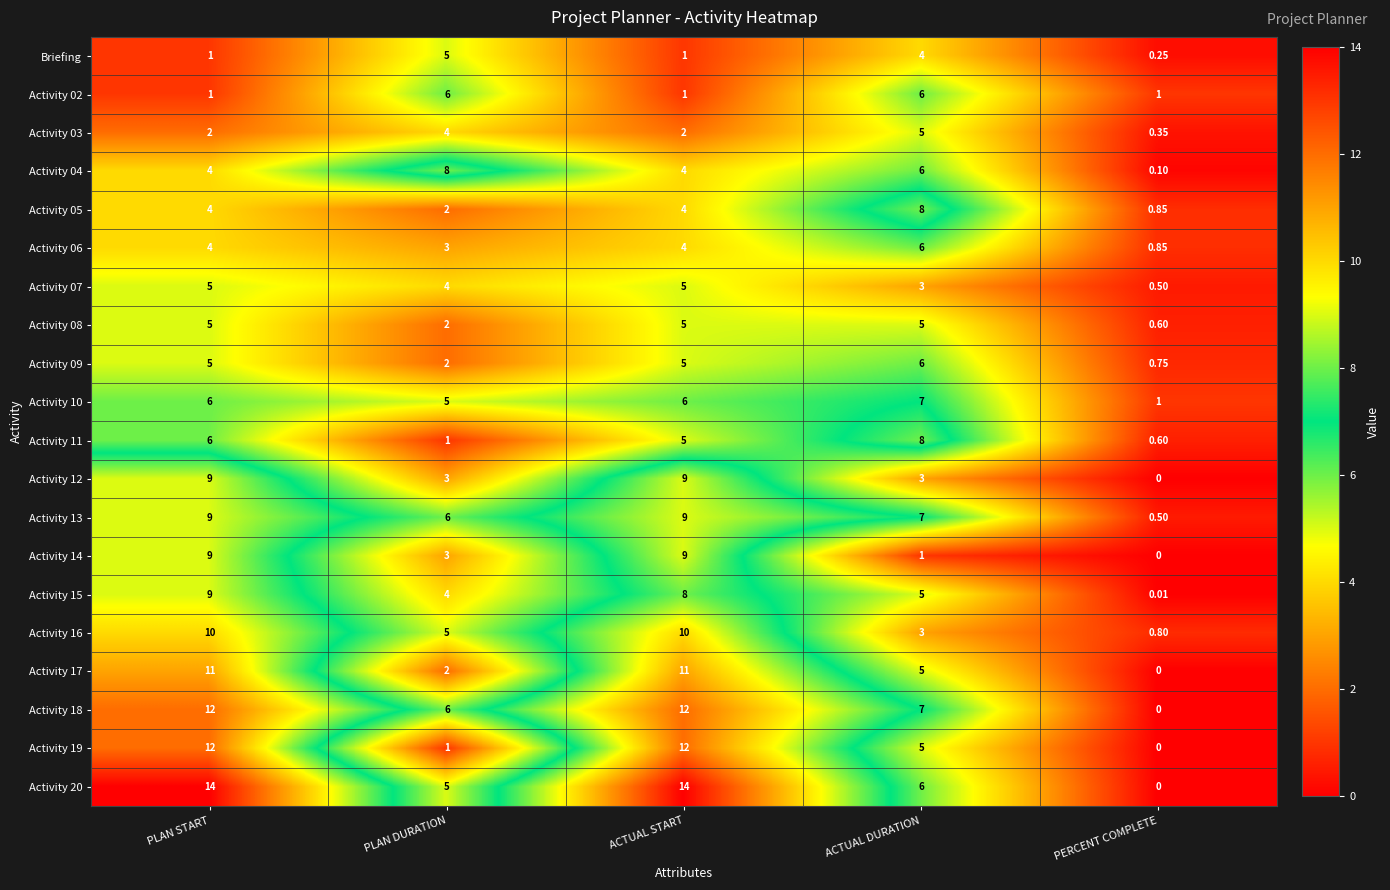

At which category is the sum across all series the highest?

PLAN START